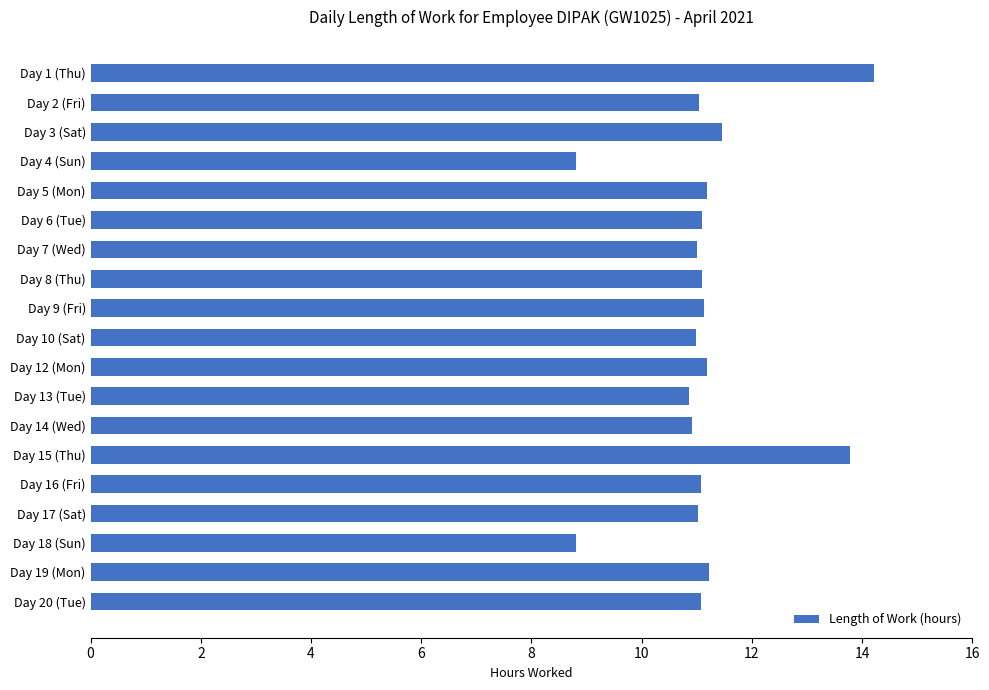

Approximately how many times larger is the value at Day 17 (Sat) compared to Day 10 (Sat)?

1.0